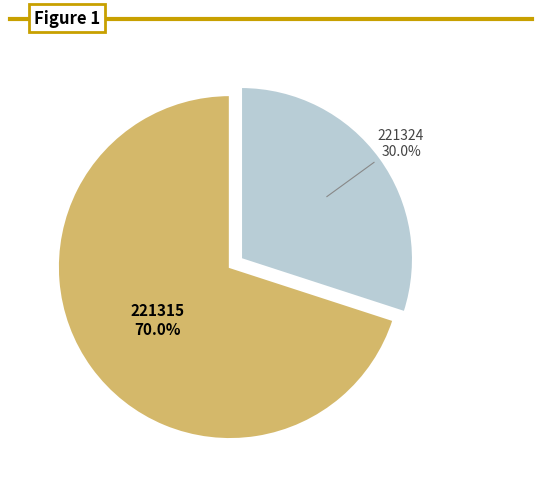

Is there any slice that represents more than half of the pie?

Yes